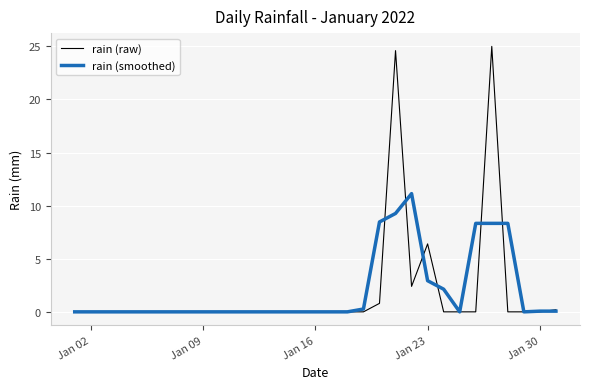

Rank the series by their maximum value, from lowest to highest.

rain (smoothed), rain (raw)